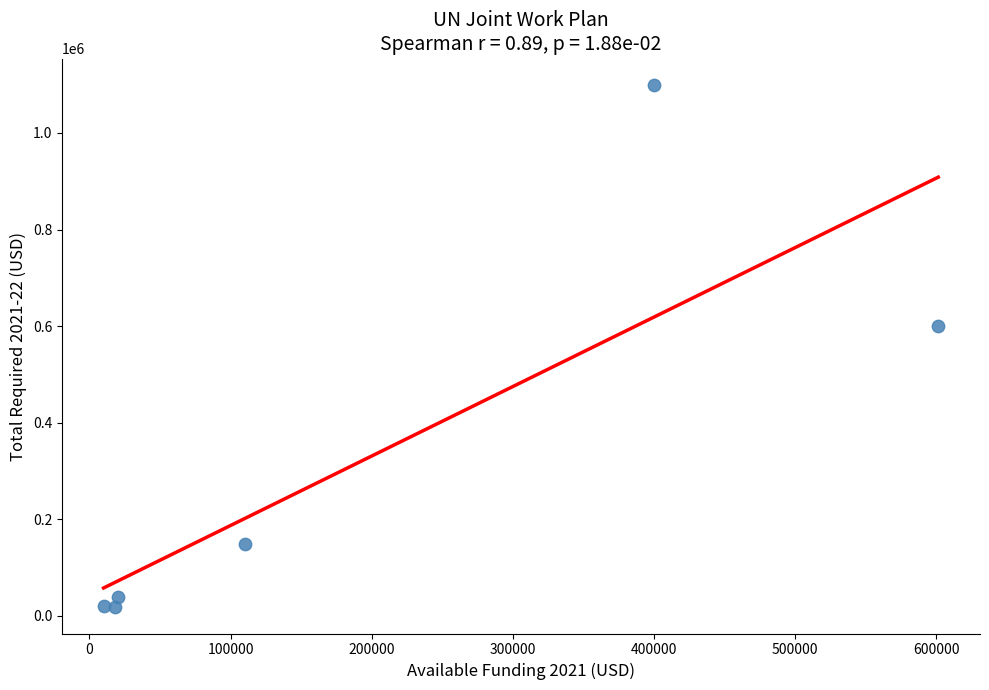

What Y value in the scatter plot is closest to 558926?

601253.0